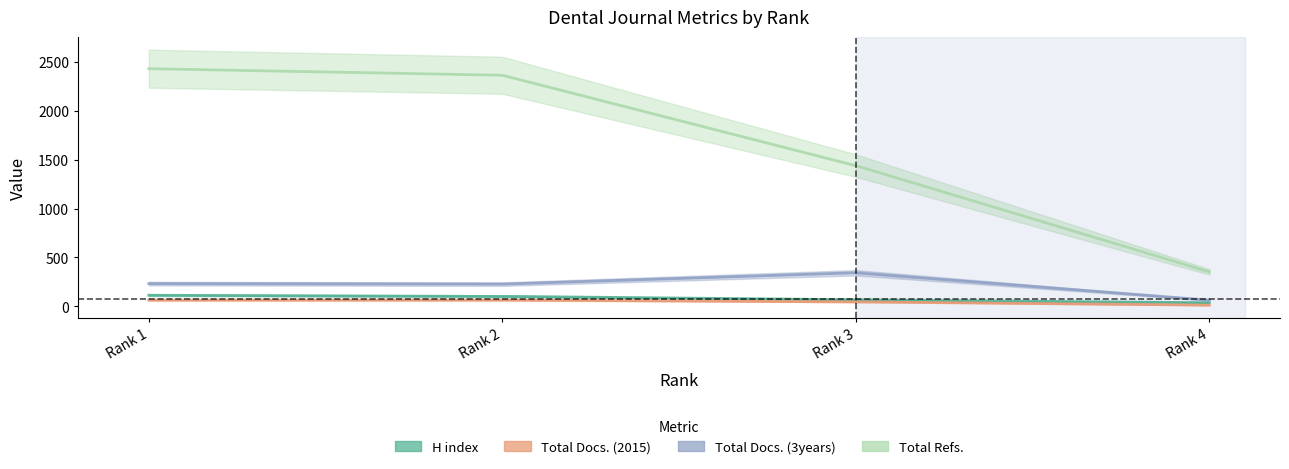

What are all the series names shown in the legend?

H index, Total Docs. (2015), Total Docs. (3years), Total Refs.